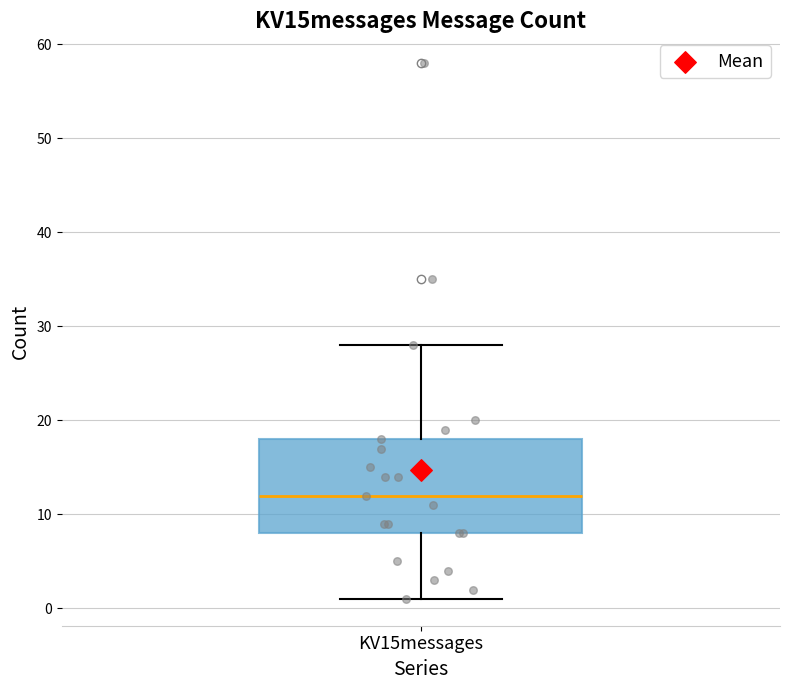

Read this box plot against the y-axis: the position of the median line, the range covered by the box, and the ends of both whiskers. The values are not printed on the chart, so give them approximately, as read against the axis.

median 12, box 8 to 18, whiskers 1 to 28